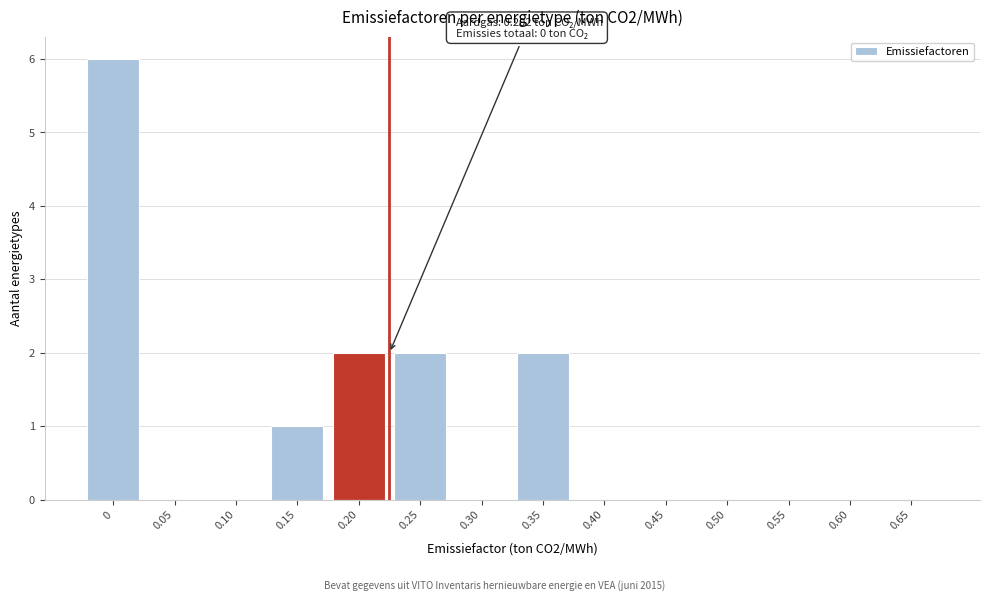

What is the greatest value displayed?

6